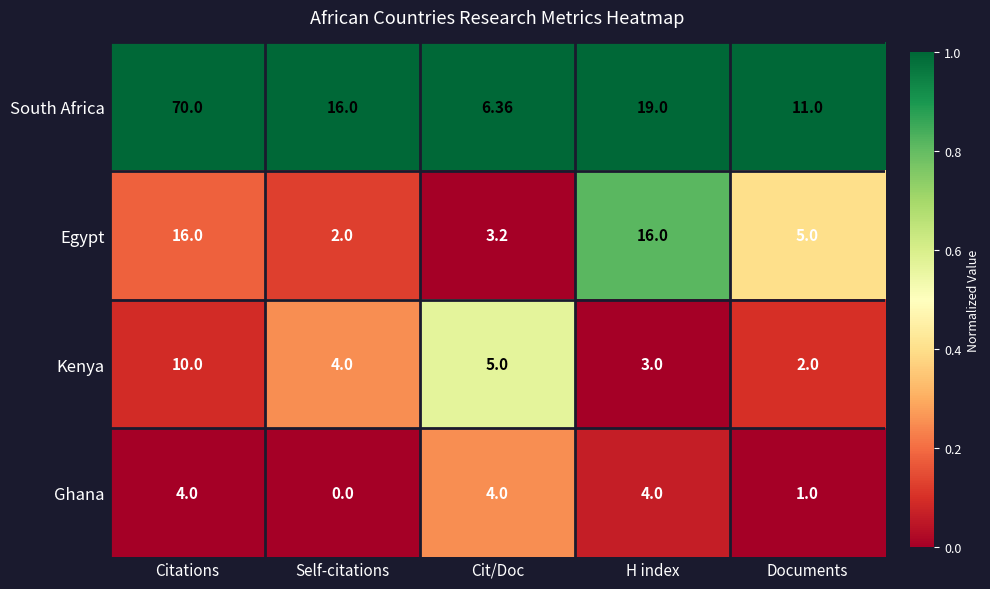

Which series has the largest total across all categories?

South Africa